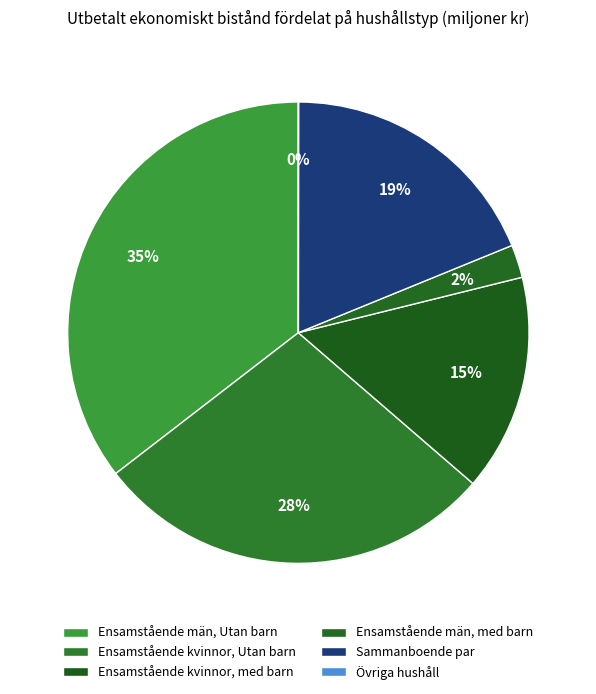

Do Ensamstående kvinnor, Utan barn and Ensamstående män, Utan barn together represent more than half of the pie?

Yes